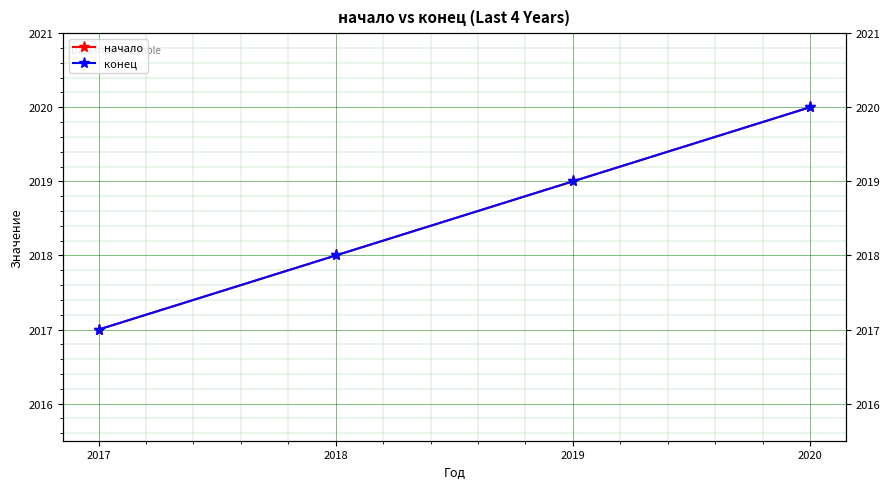

What are all the series names shown in the legend?

начало, конец